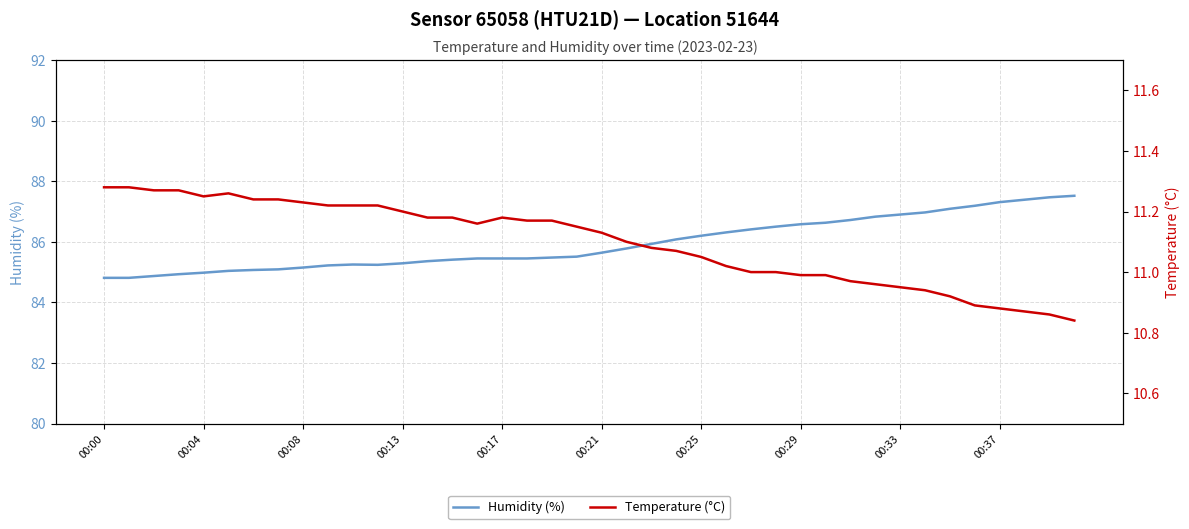

Read the Temperature (°C) value at 26.

11.0